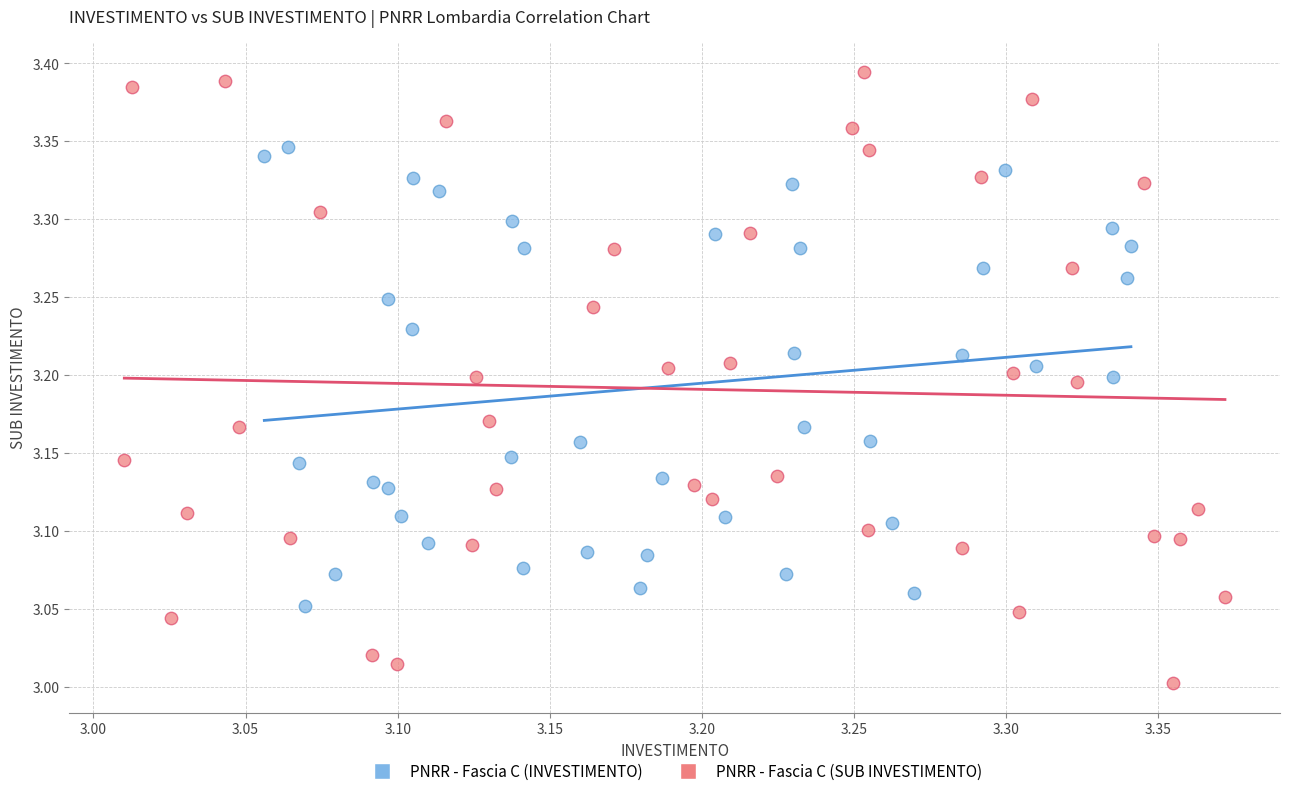

Which series reaches the minimum Y coordinate?

PNRR - Fascia C (SUB INVESTIMENTO)